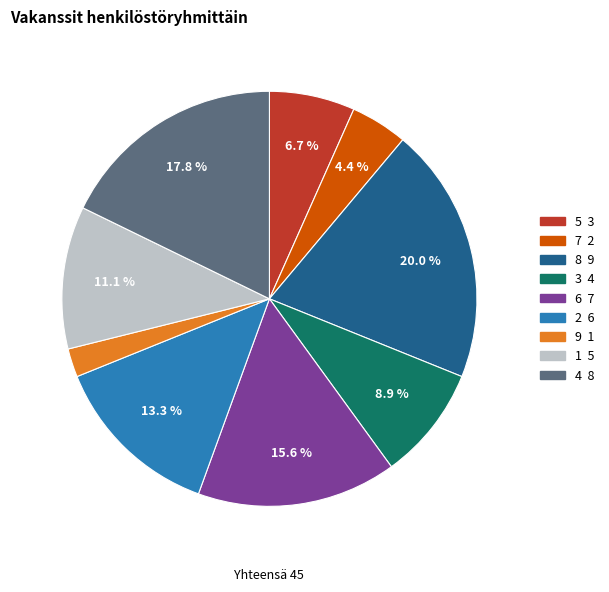

To the nearest percent, what is the average slice percentage?

11%